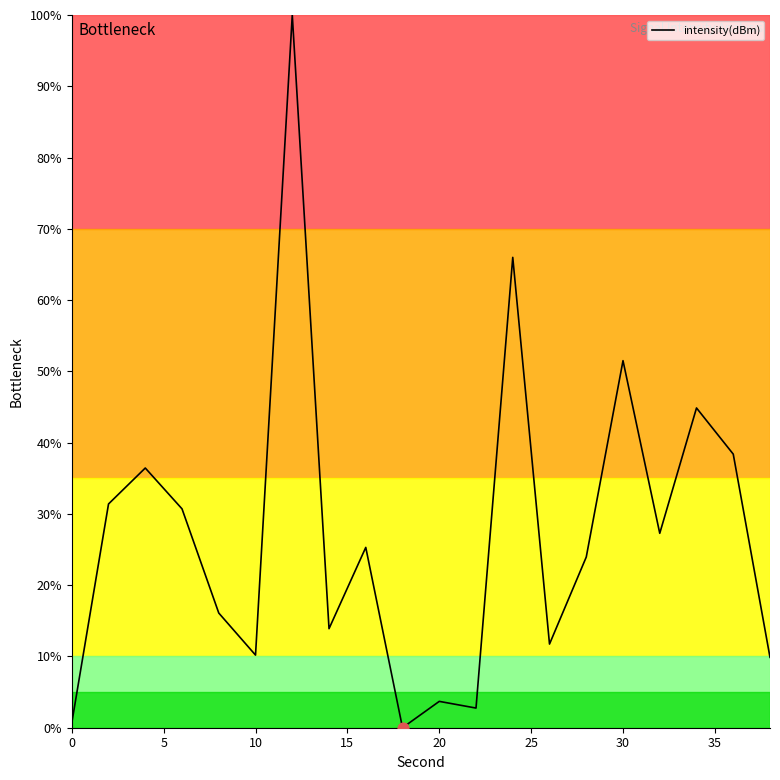

What is the difference between the maximum and minimum values?

100.0